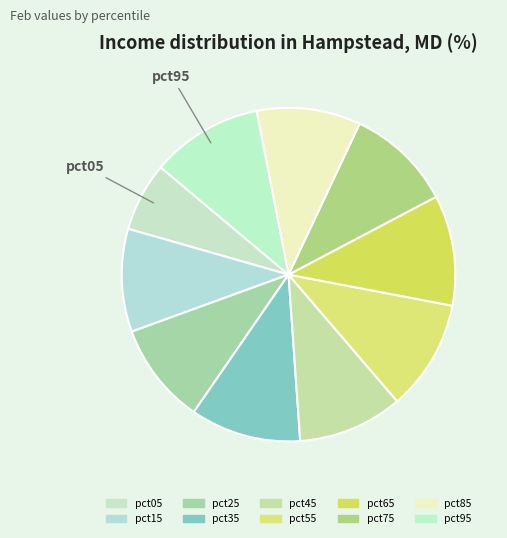

The pct55 slice represents 11% of the pie. True or false?

True